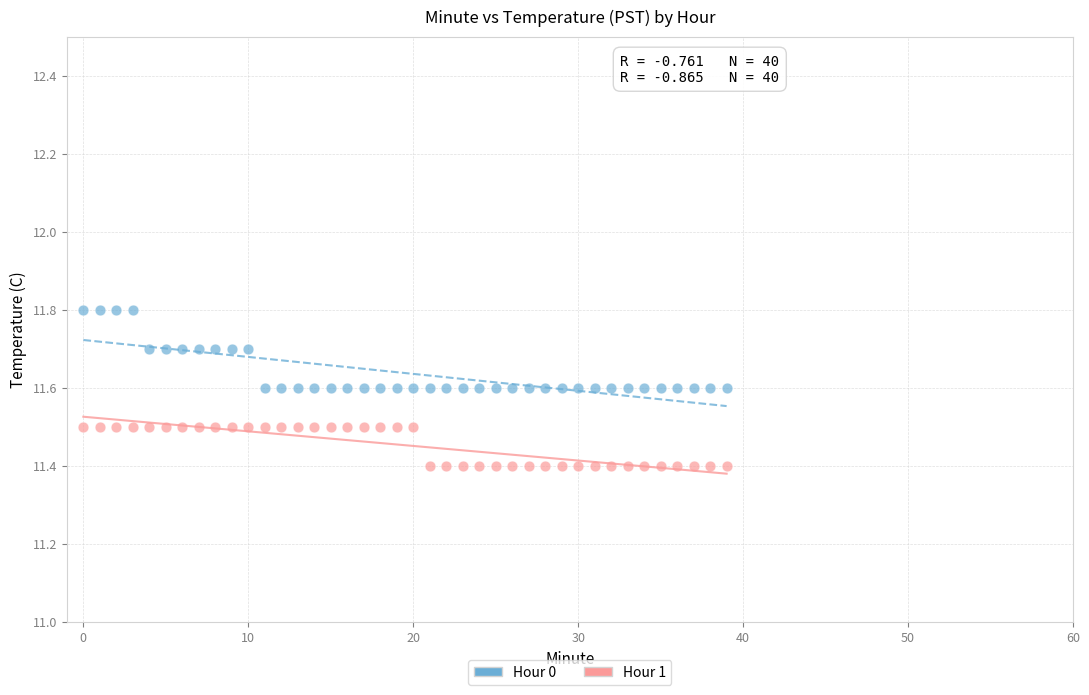

Which series contains the lowest Y value?

Hour 1